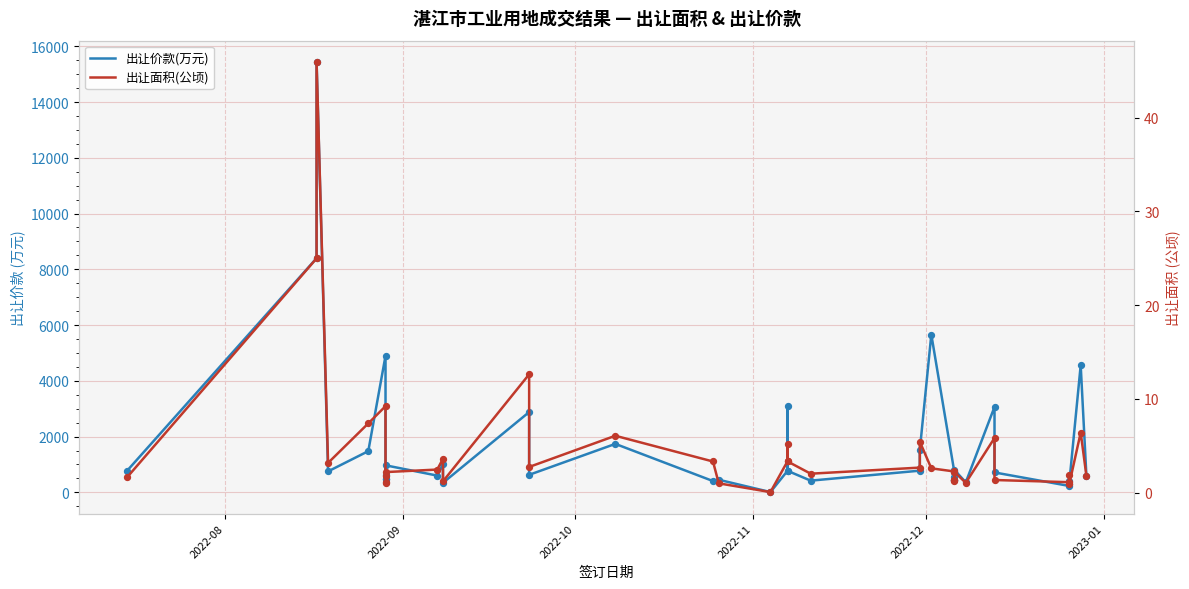

Which series reaches the minimum Y coordinate?

出让面积(公顷)